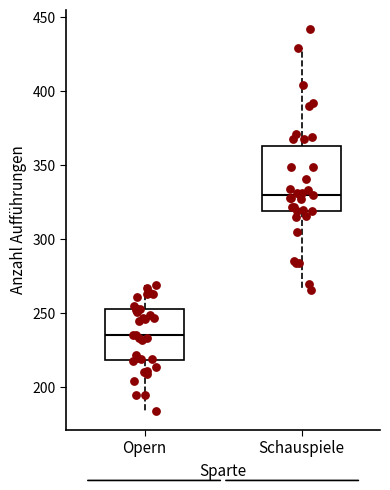

Where does the upper whisker of the box for Opern end on the y-axis? The values are not printed on the chart, so give them approximately, as read against the axis.

270